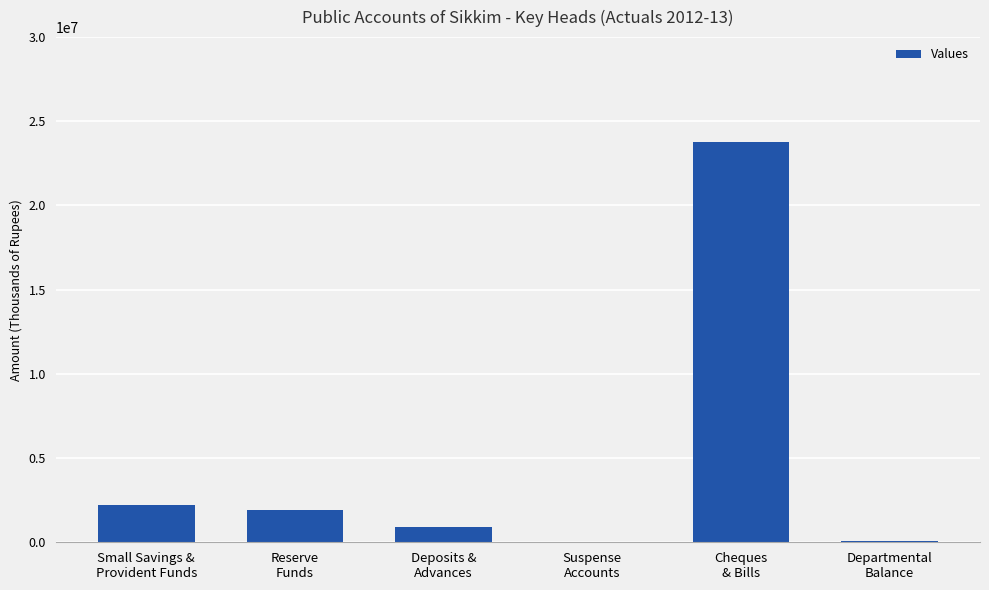

Between Suspense
Accounts and Reserve
Funds, which is larger?

Reserve
Funds